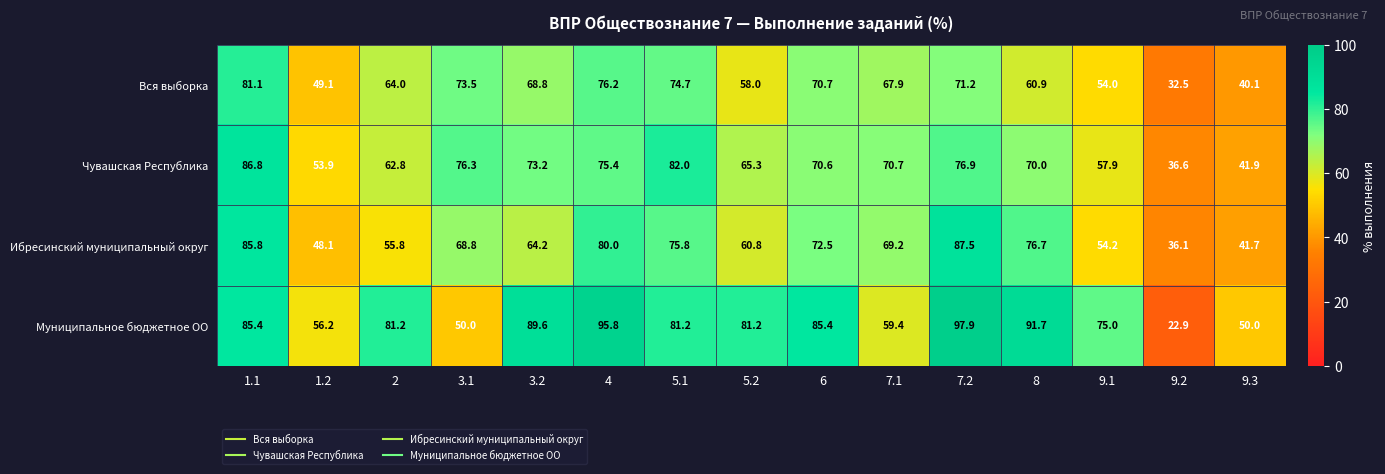

At which category does the chart reach its peak across all series?

7.2